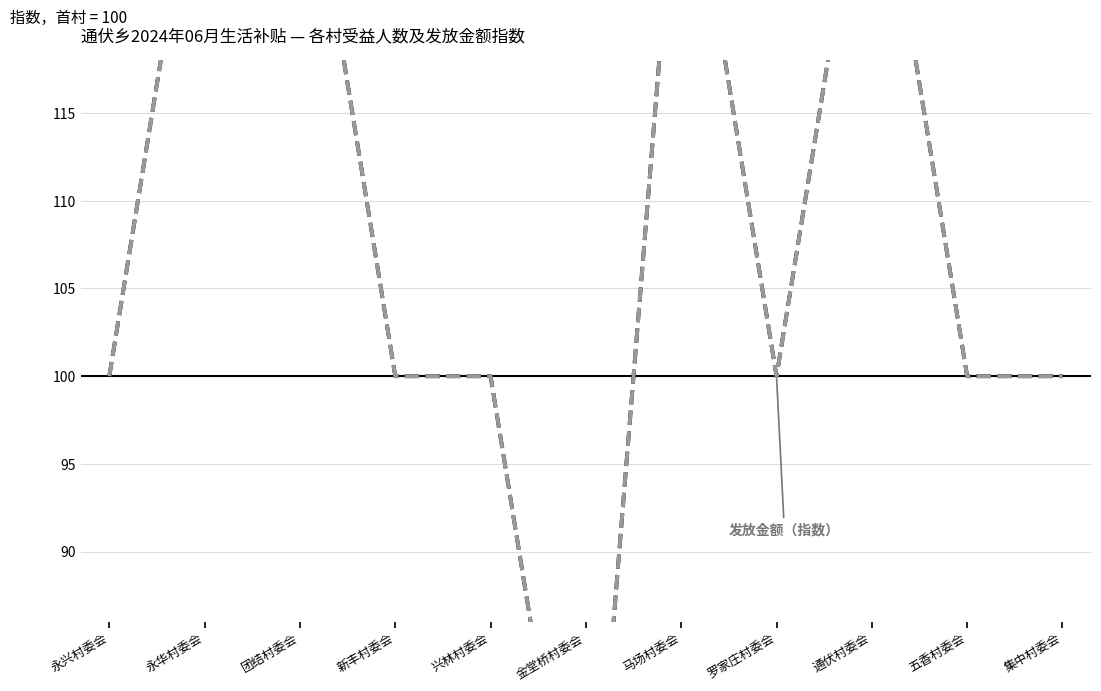

What is the label of the 3rd point from the left?

团结村委会